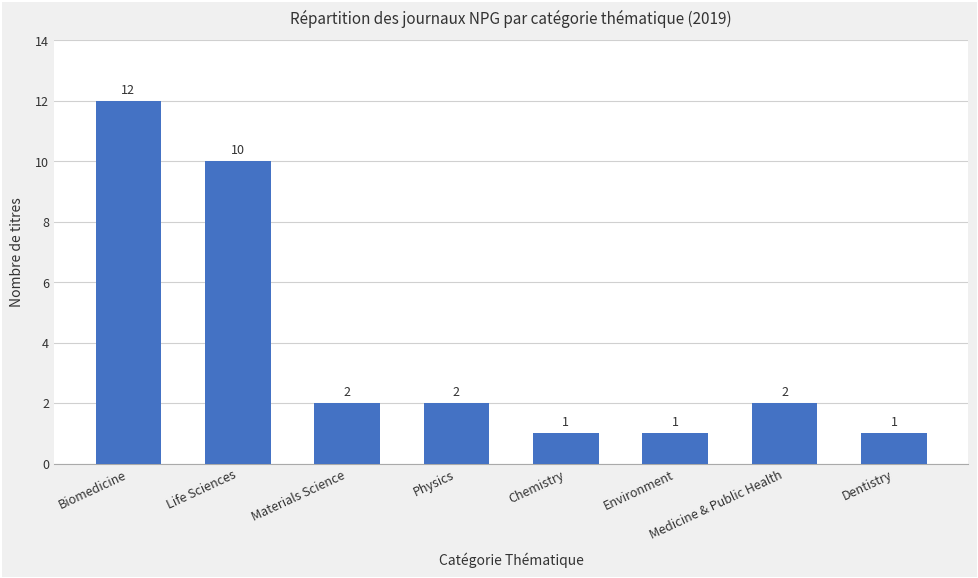

What position from the right is Materials Science?

6